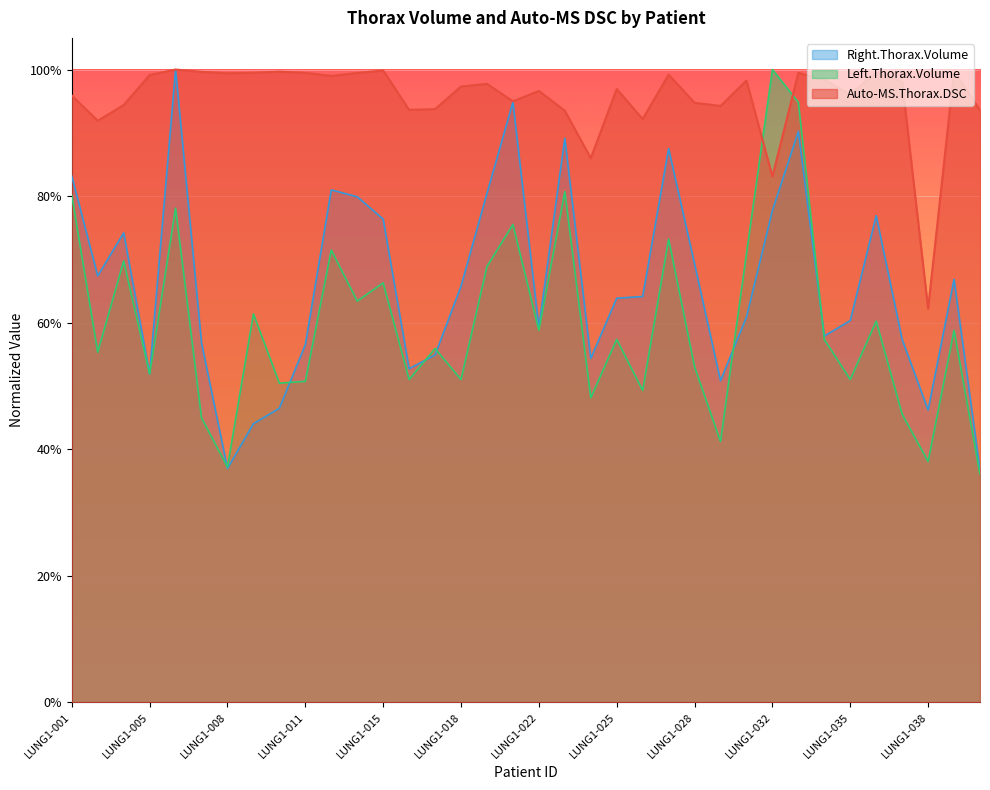

At which category is the sum across all series the highest?

LUNG1-033